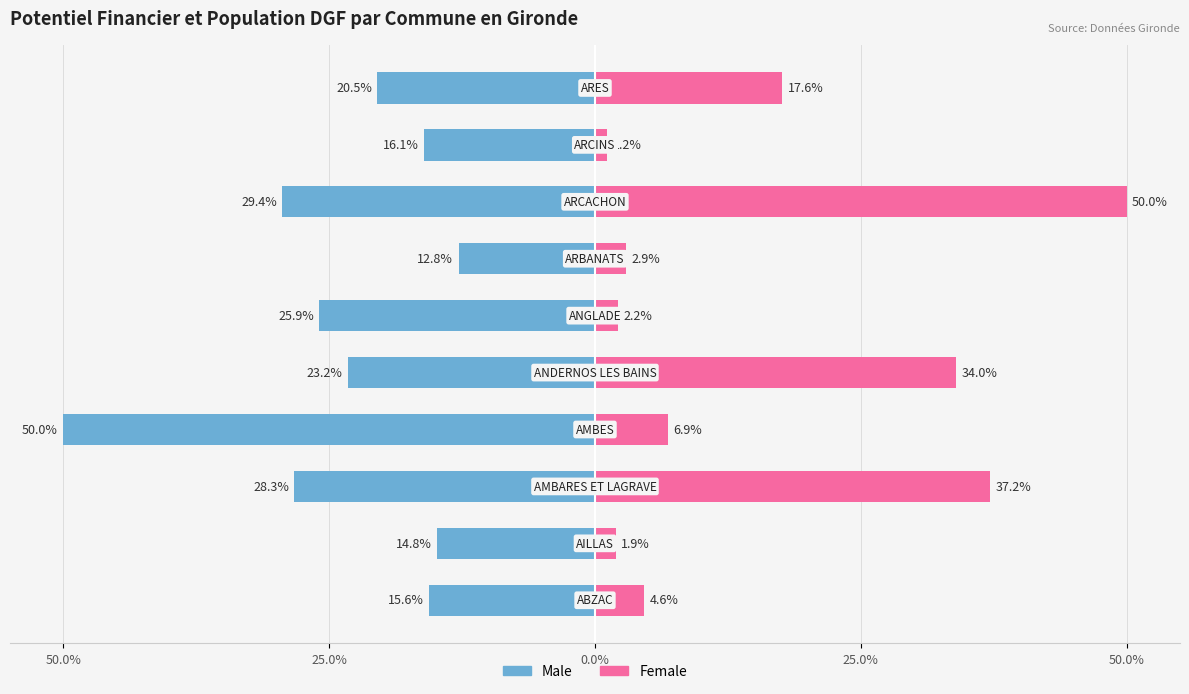

What is the sum of all Male values?

-236.6